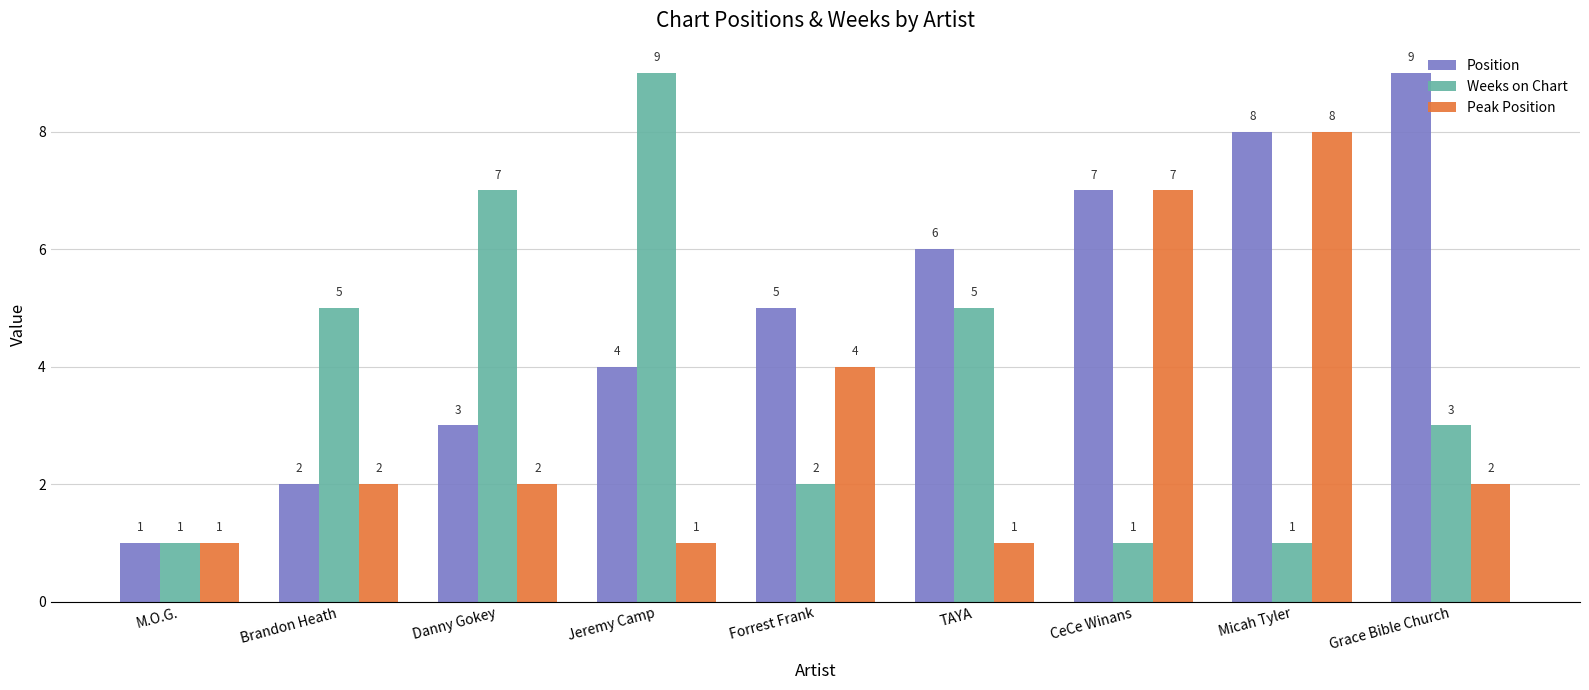

Rank the series by their average value, from highest to lowest.

Position, Weeks on Chart, Peak Position